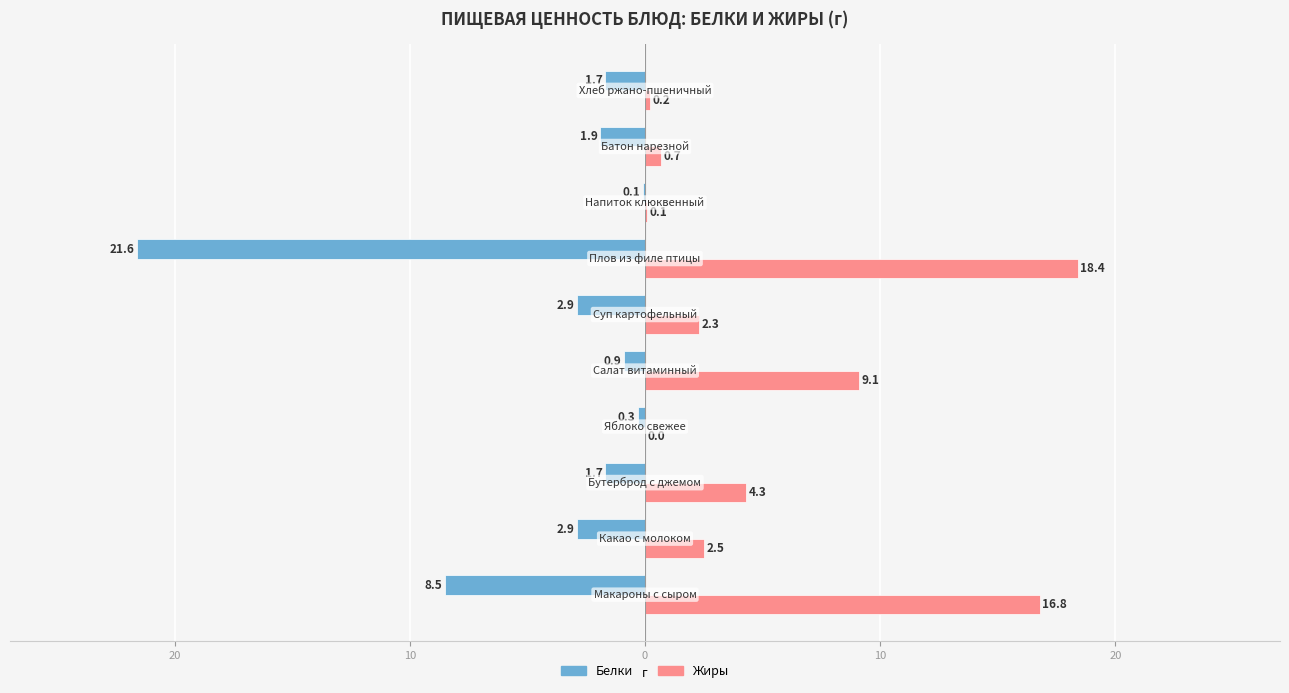

What is the difference between the maximum and minimum values in the Жиры series?

18.4